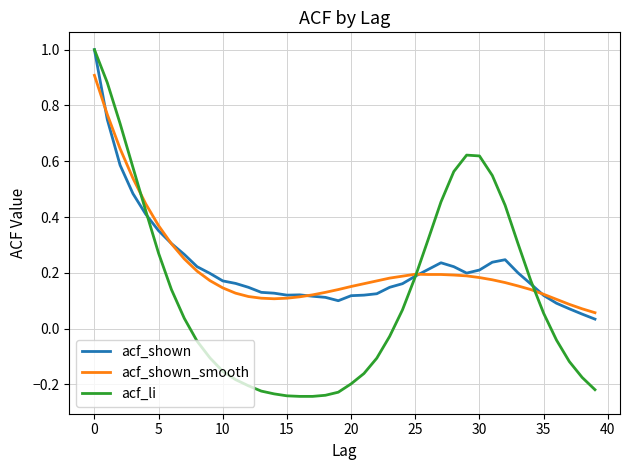

Which series has the widest spread of values?

acf_li